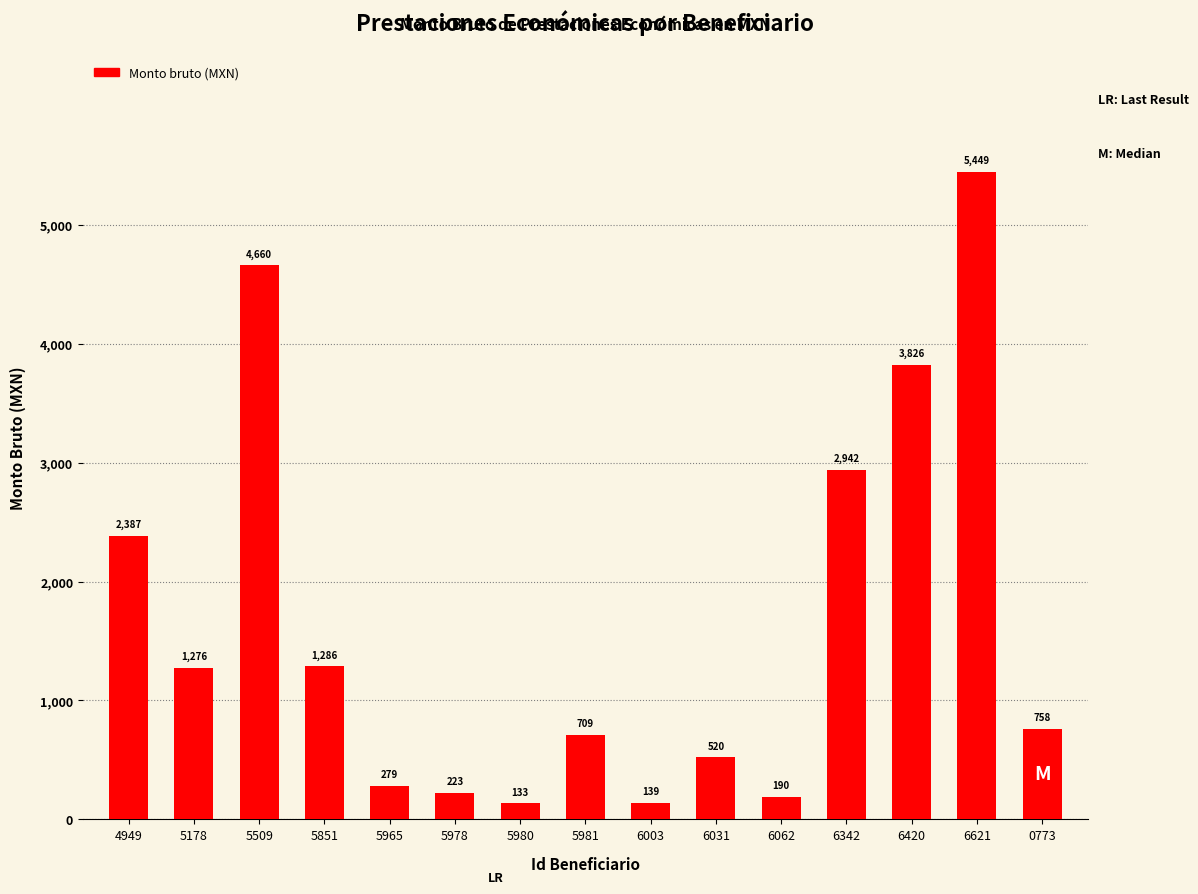

What is the label of the 3rd bar from the left?

5509